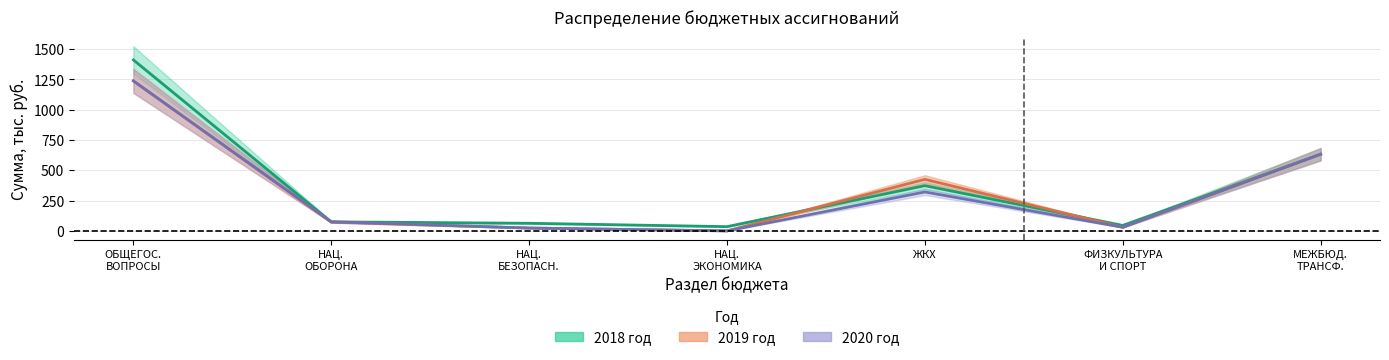

What is the sum of all 2018 год values?

2633.7